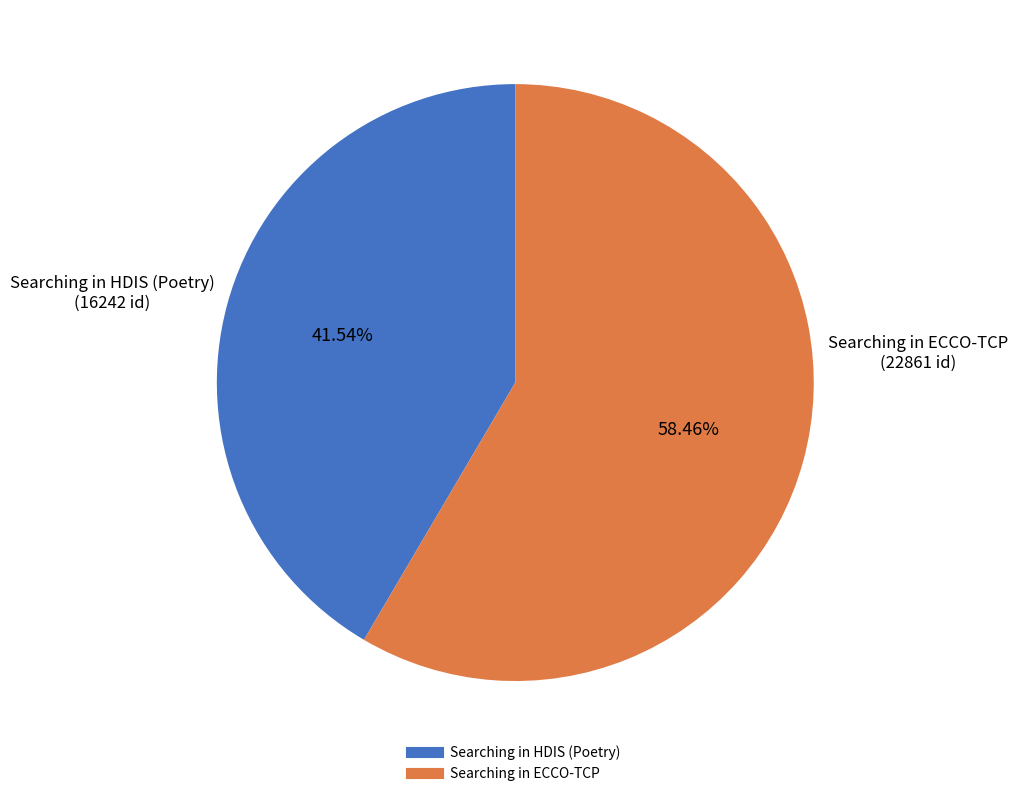

The Searching in HDIS (Poetry) slice represents 42% of the pie. True or false?

True